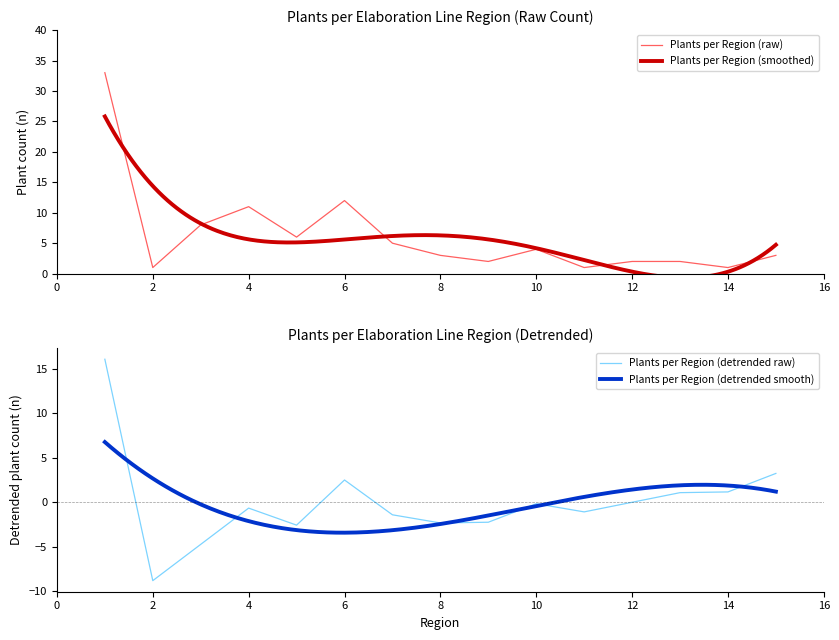

How many data points does each series have?

15